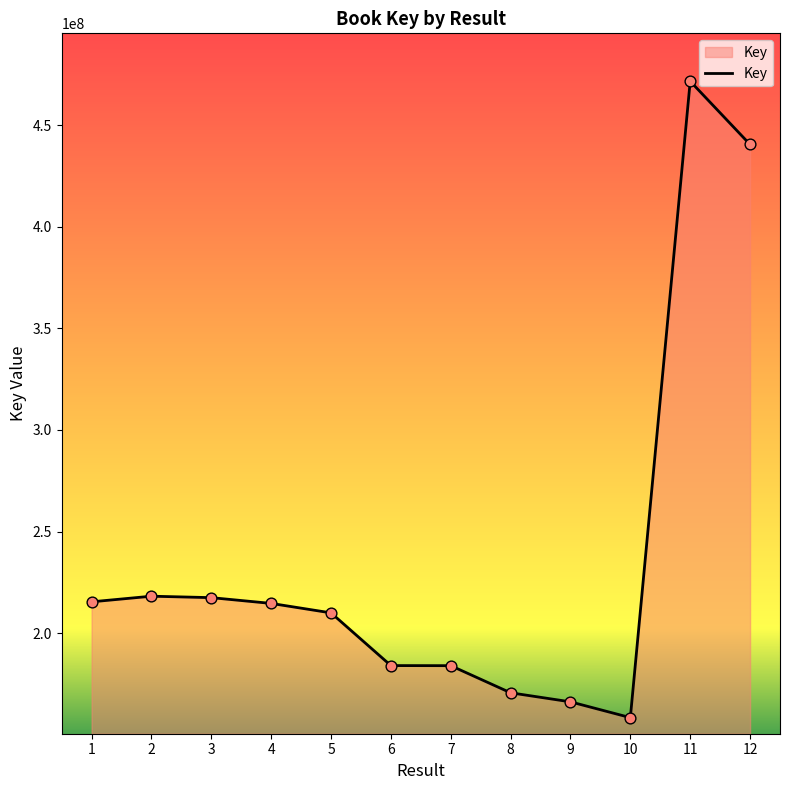

Between 6 and 8, which is larger?

6